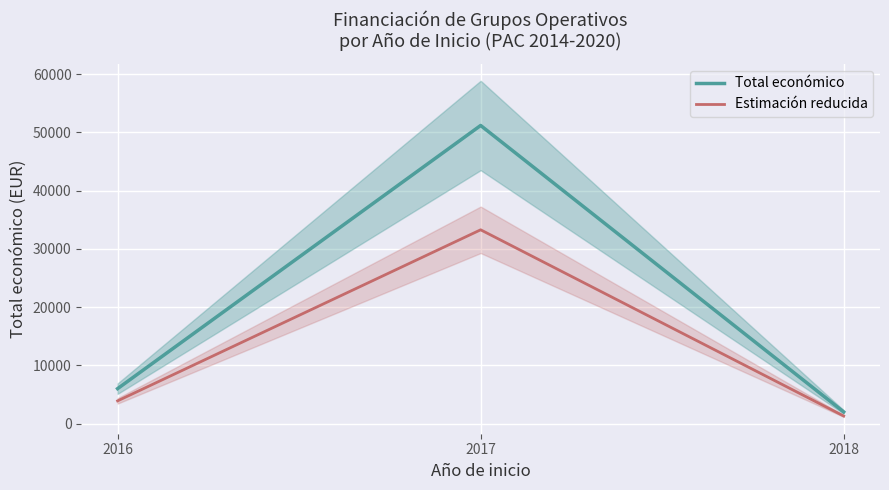

What is the difference between the Total económico values at 2017 and 2016?

45198.0